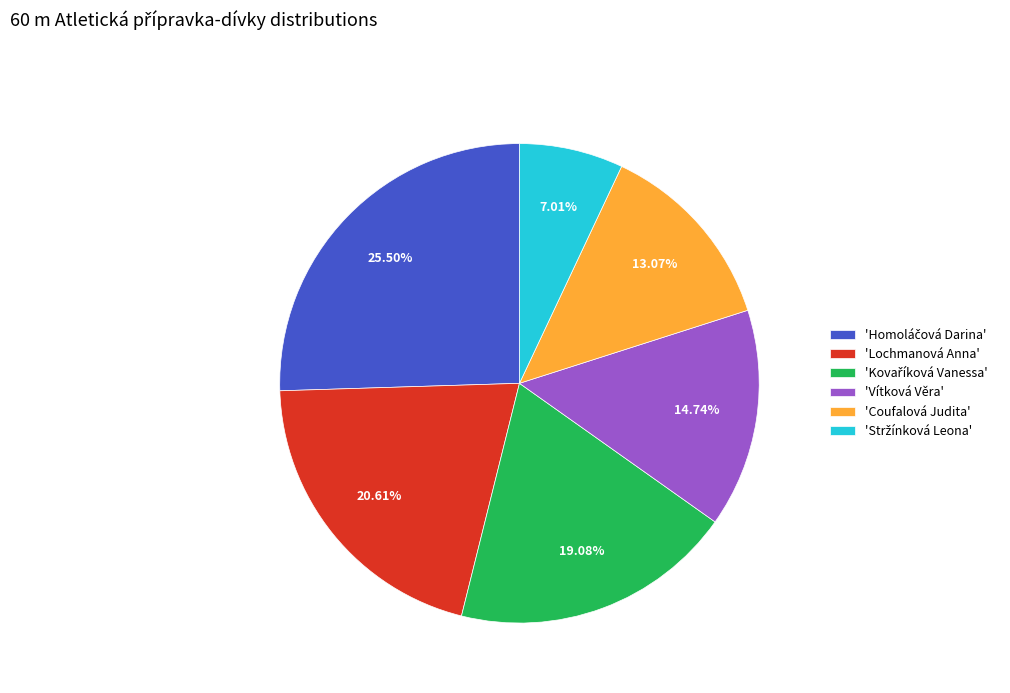

Does any single category account for the majority?

No